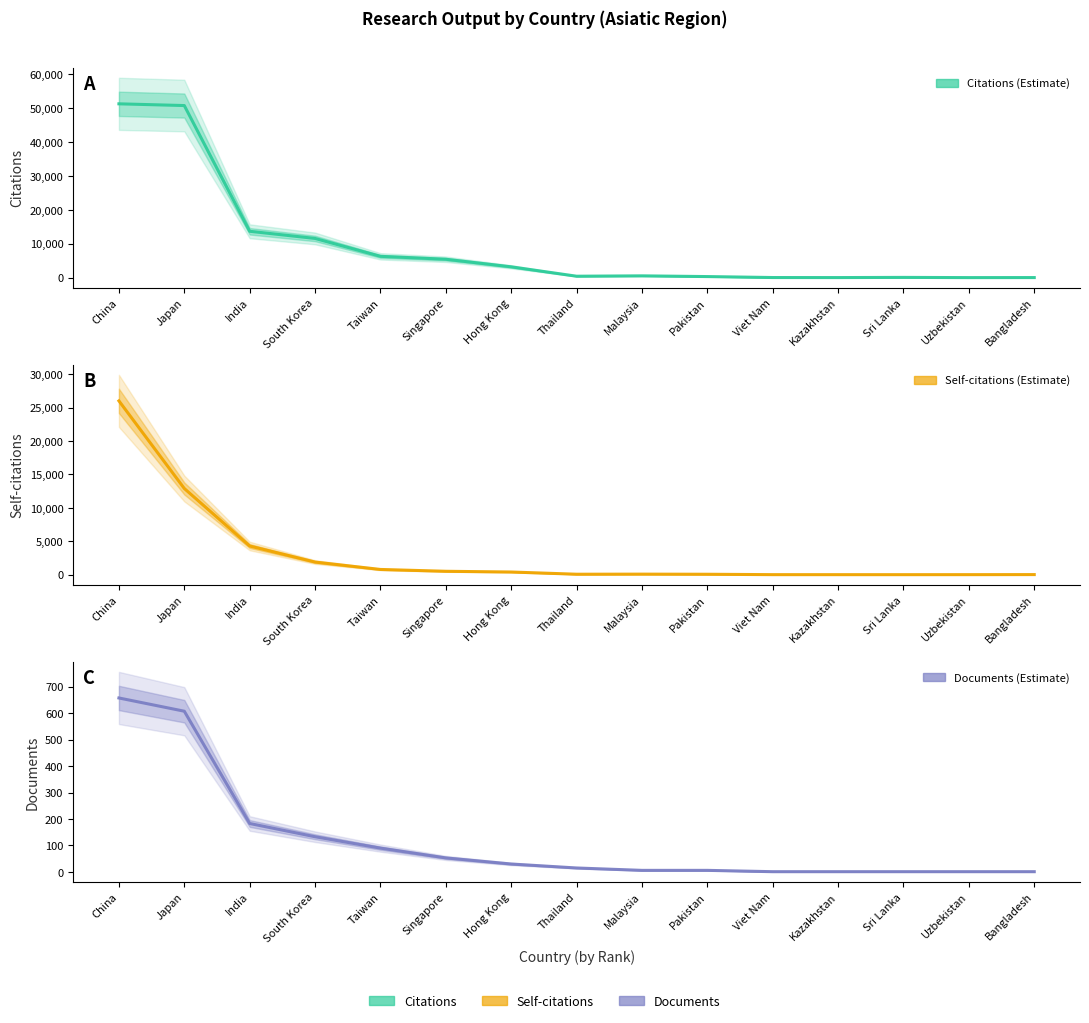

Read the Self-citations value at Japan.

12903